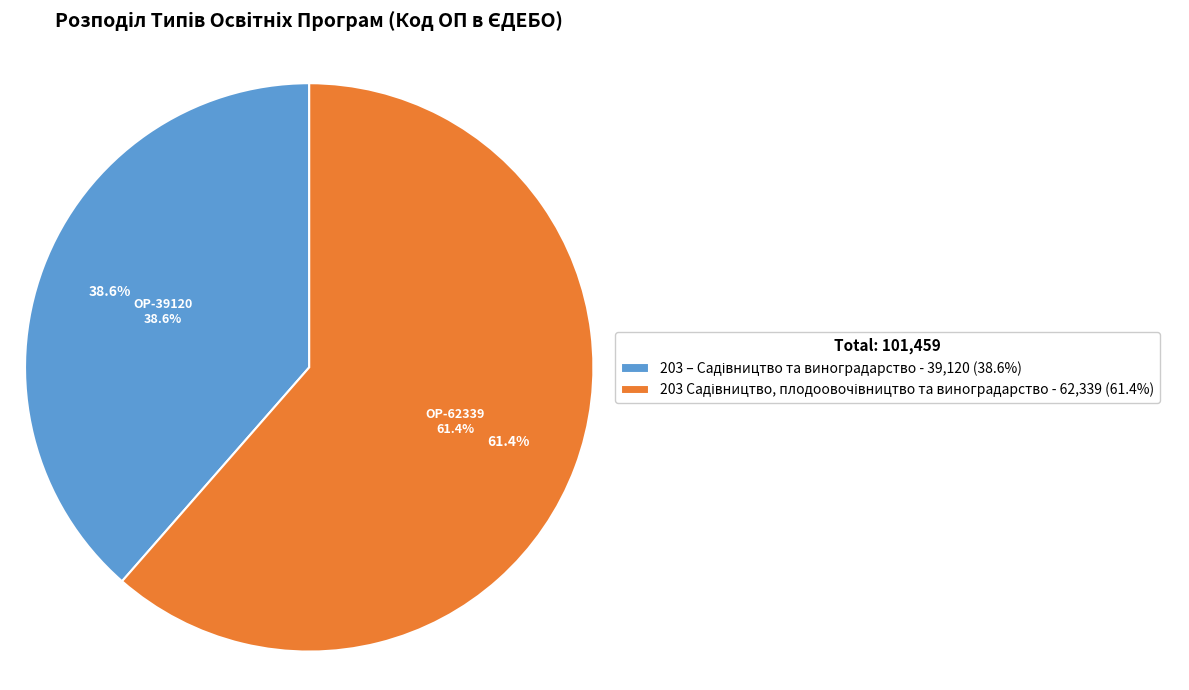

Which category accounts for the majority?

203 Садівництво, плодоовочівництво та виноградарство